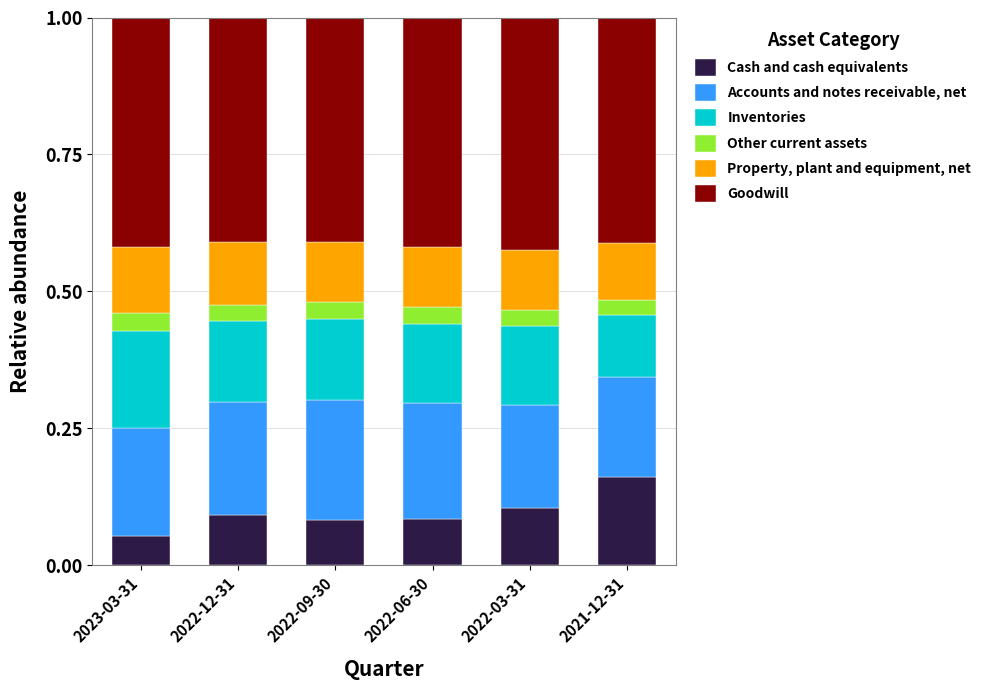

Are the bars grouped side by side (vs. stacked)?

No